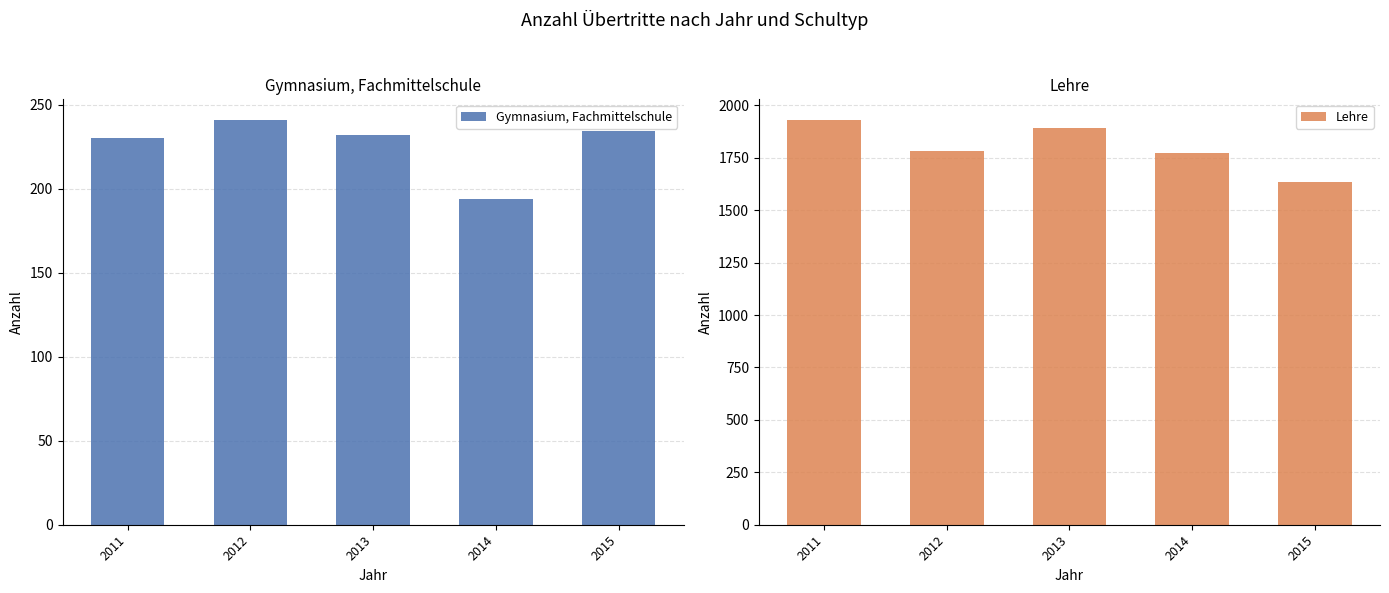

Where does the Lehre series first go above 1781?

2011